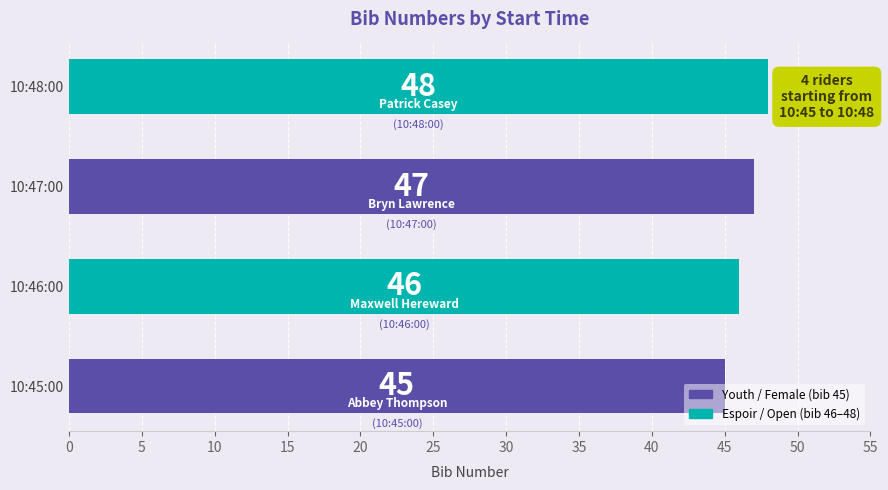

Which label corresponds to the largest value in the chart?

10:48:00